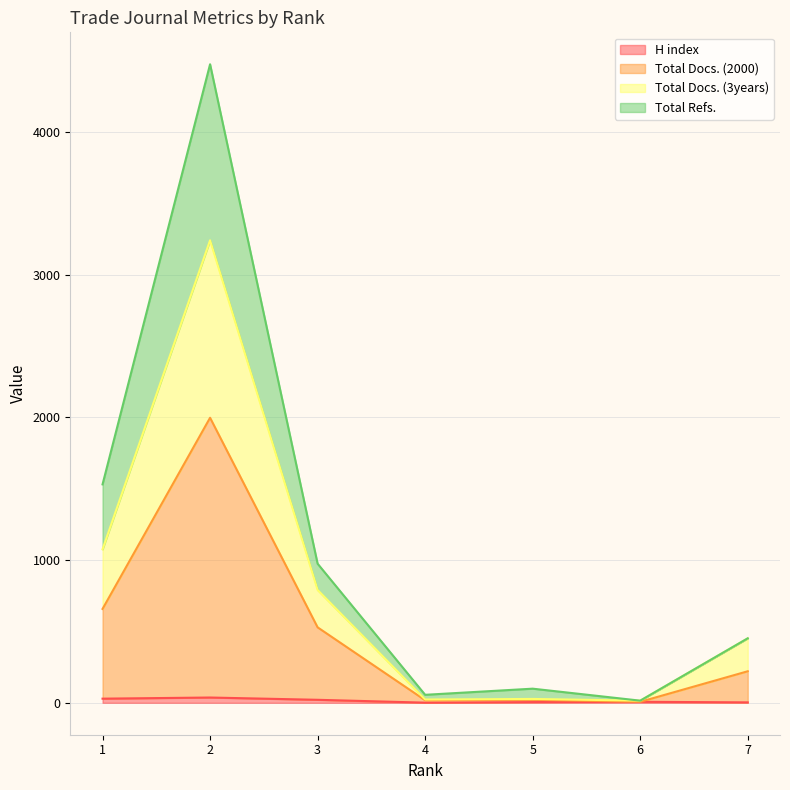

At which category does Total Docs. (3years) reach its first local valley?

4